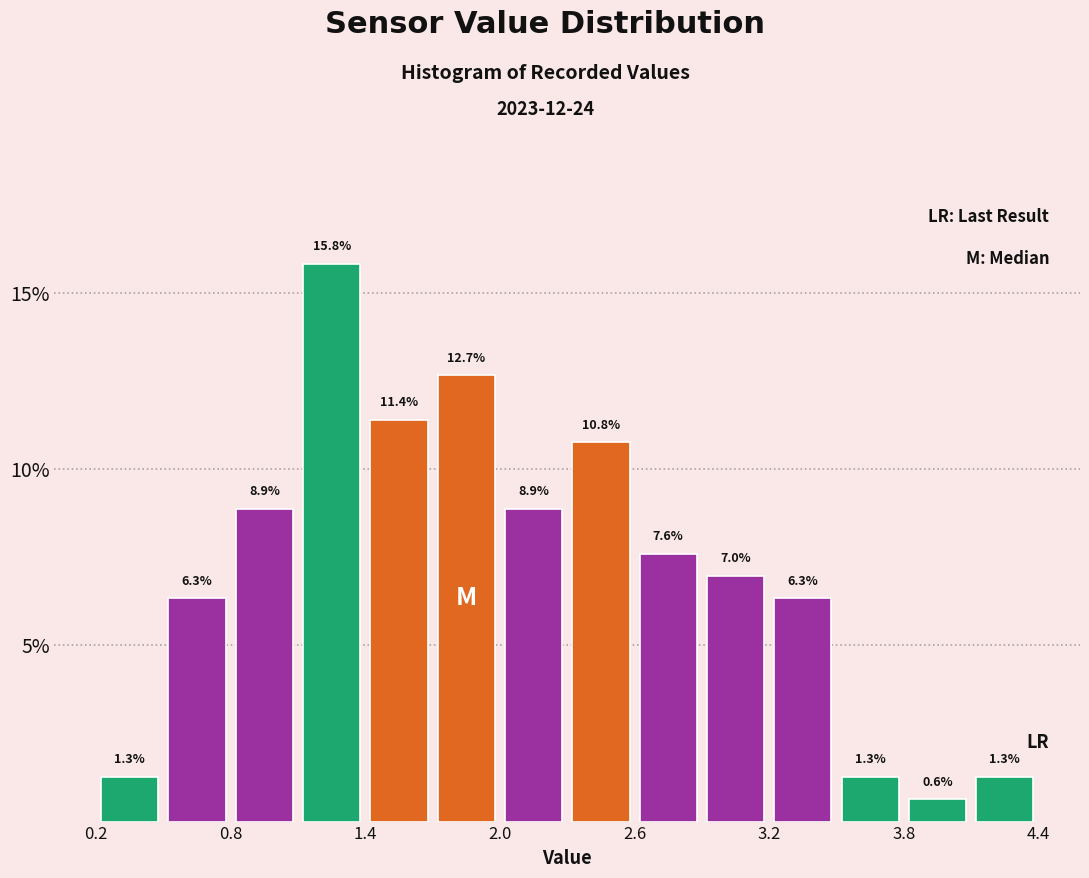

Around what value on the x-axis is the tallest bar? Give the approximate position of its centre, as read against the axis.

1.3